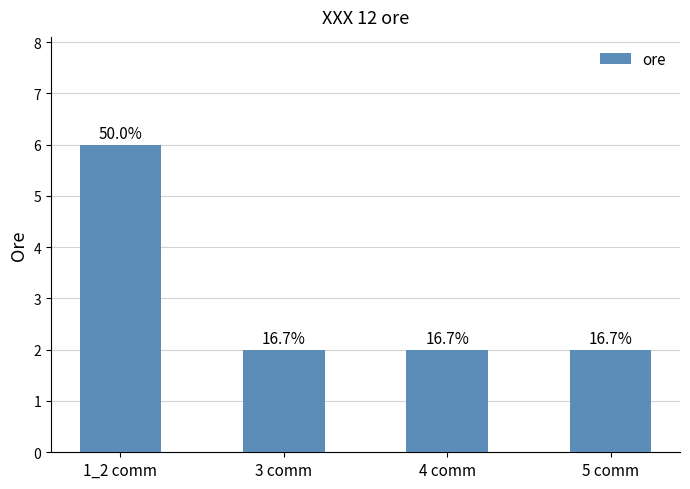

Reading left to right, what are all the values shown in this chart?

6	2	2	2